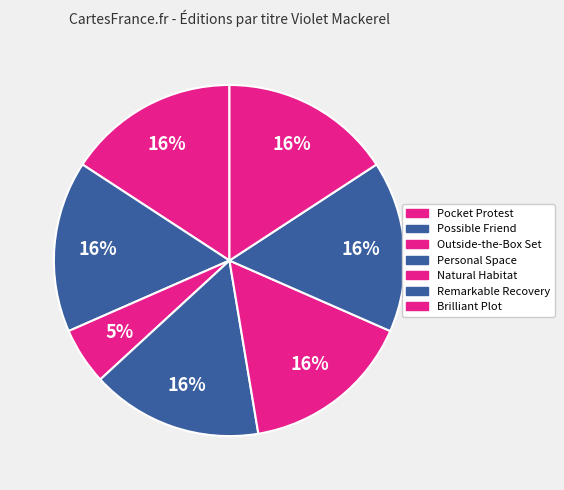

Does any single category account for the majority?

No